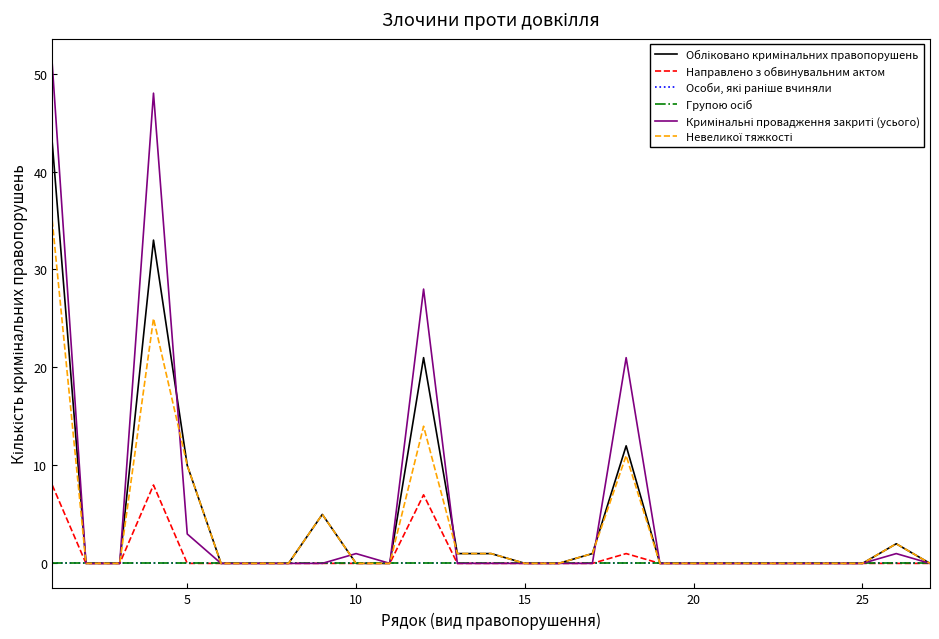

Count the Направлено з обвинувальним актом values in the range 0 to 1.

24